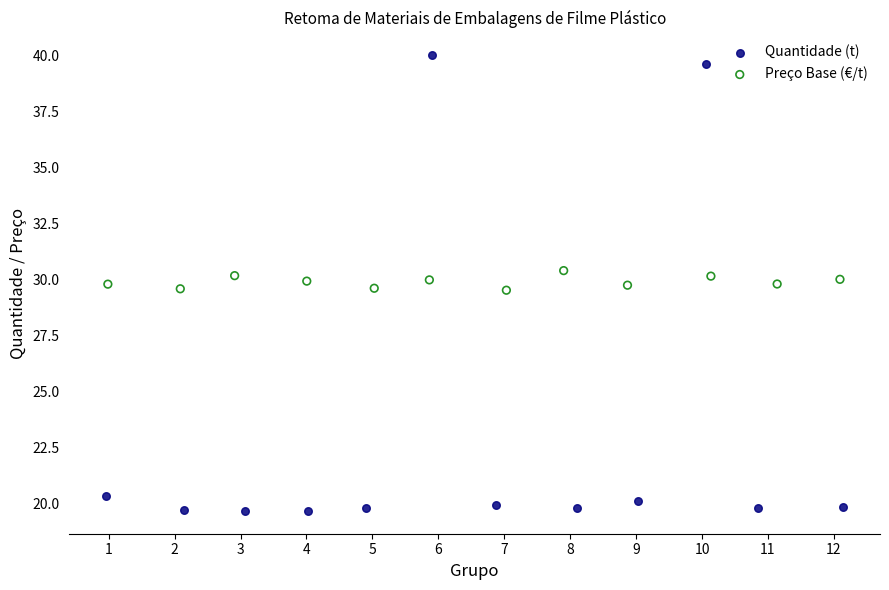

Which series reaches the minimum Y coordinate?

Quantidade (t)